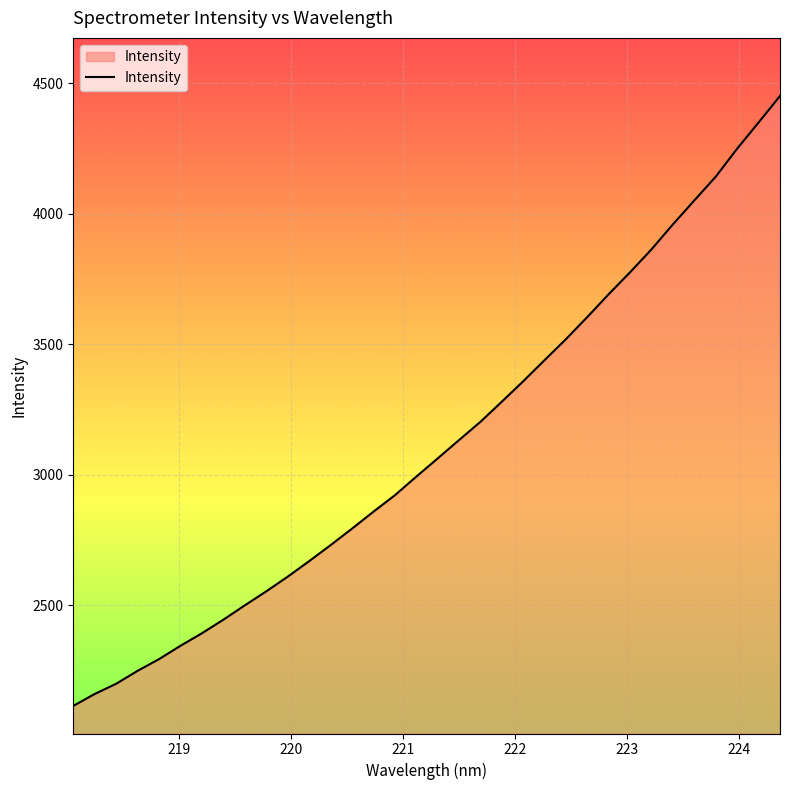

What is the minimum value shown in the chart?

2114.3